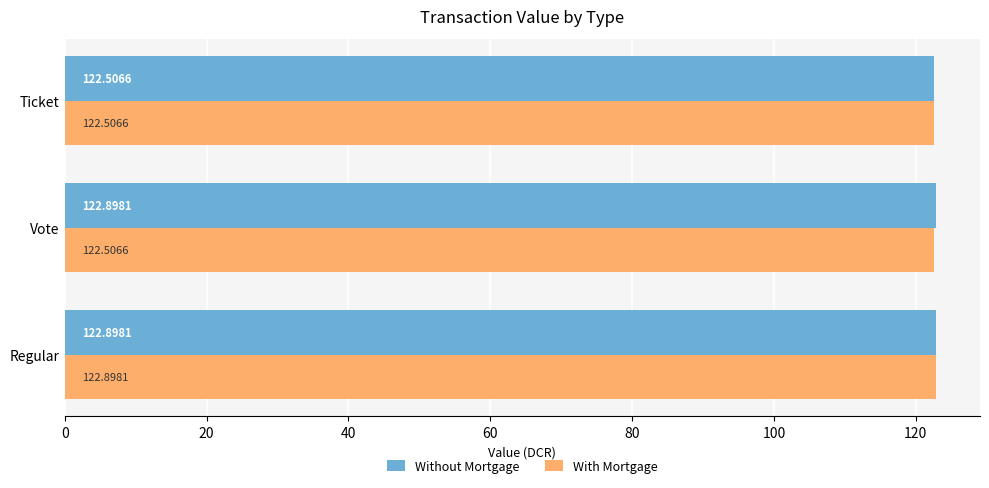

At which category is the sum across all series the highest?

Regular